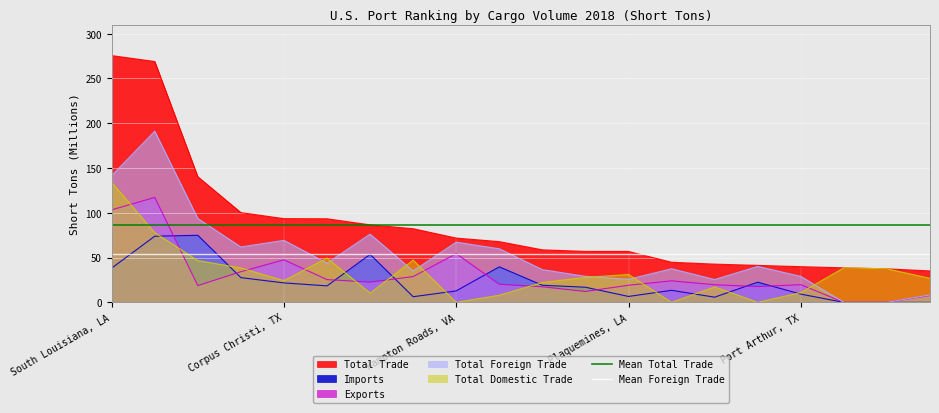

True or false: Total Trade and Imports cross at least once.

False